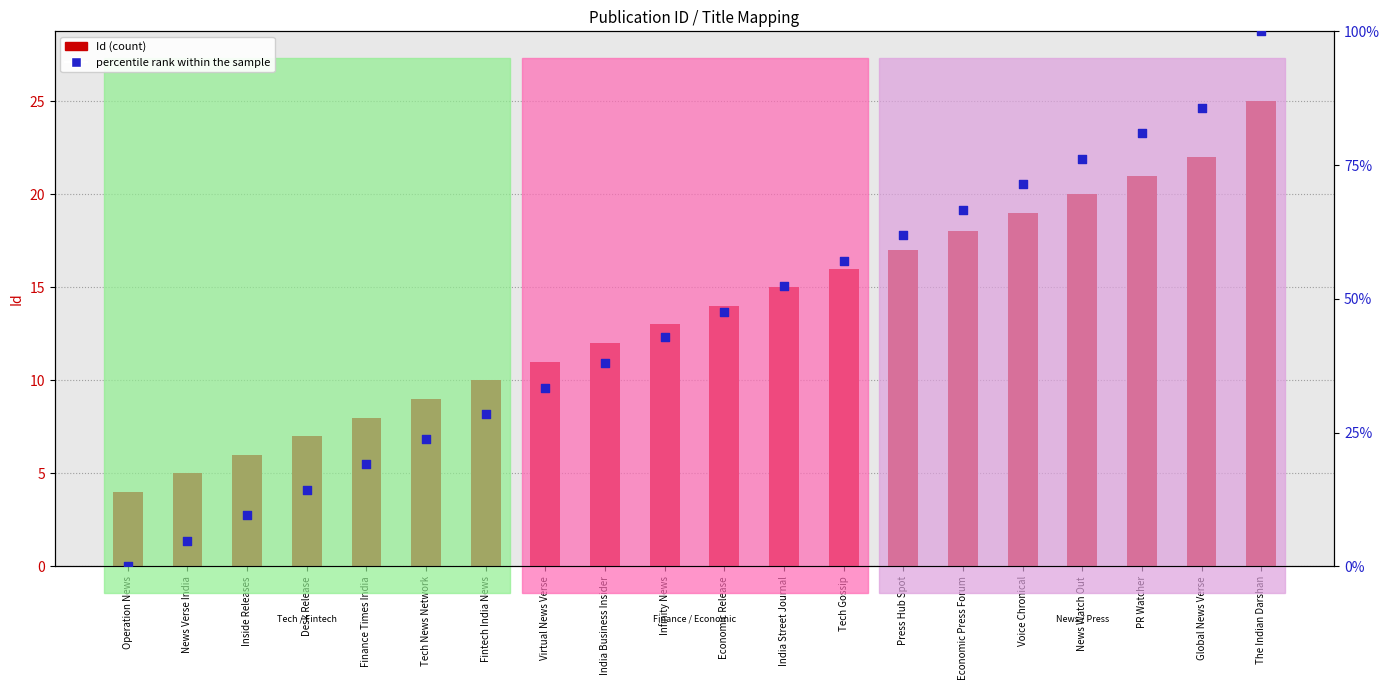

Is the value of percentile rank within the sample at The Indian Darshan greater than the value of Id (count) at PR Watcher?

Yes